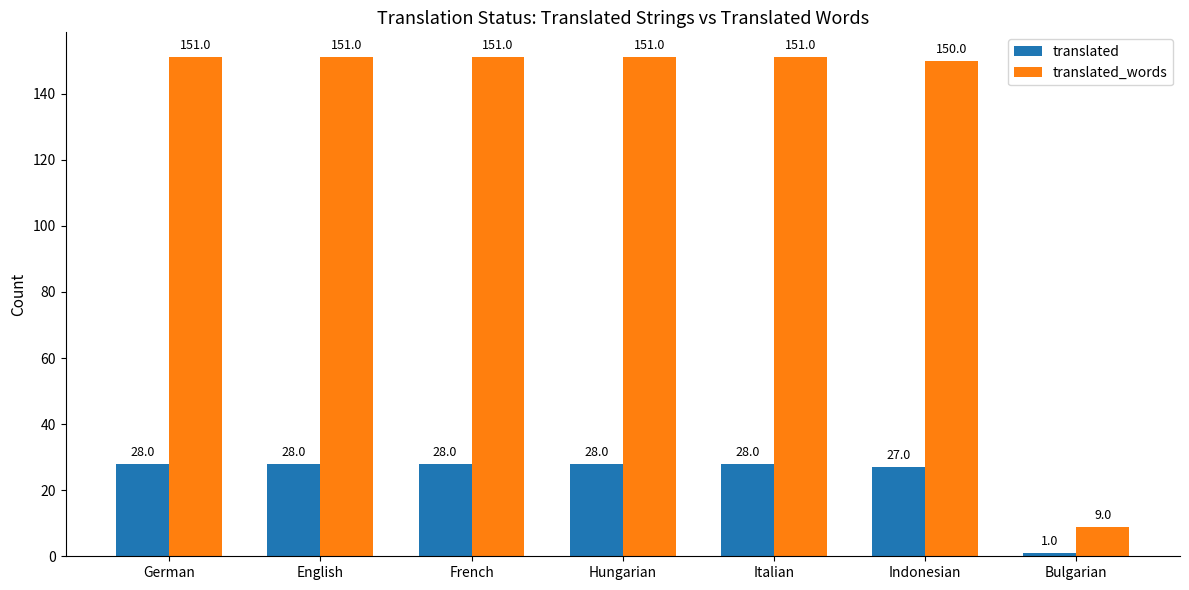

Between Indonesian and Bulgarian, which series saw the biggest shift?

translated_words